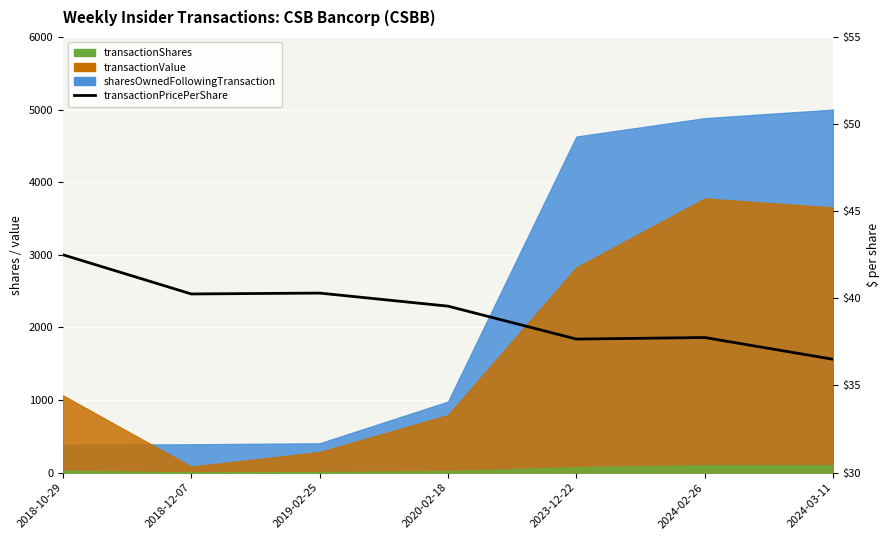

True or false: there are more than 0 points higher than both neighbors.

True